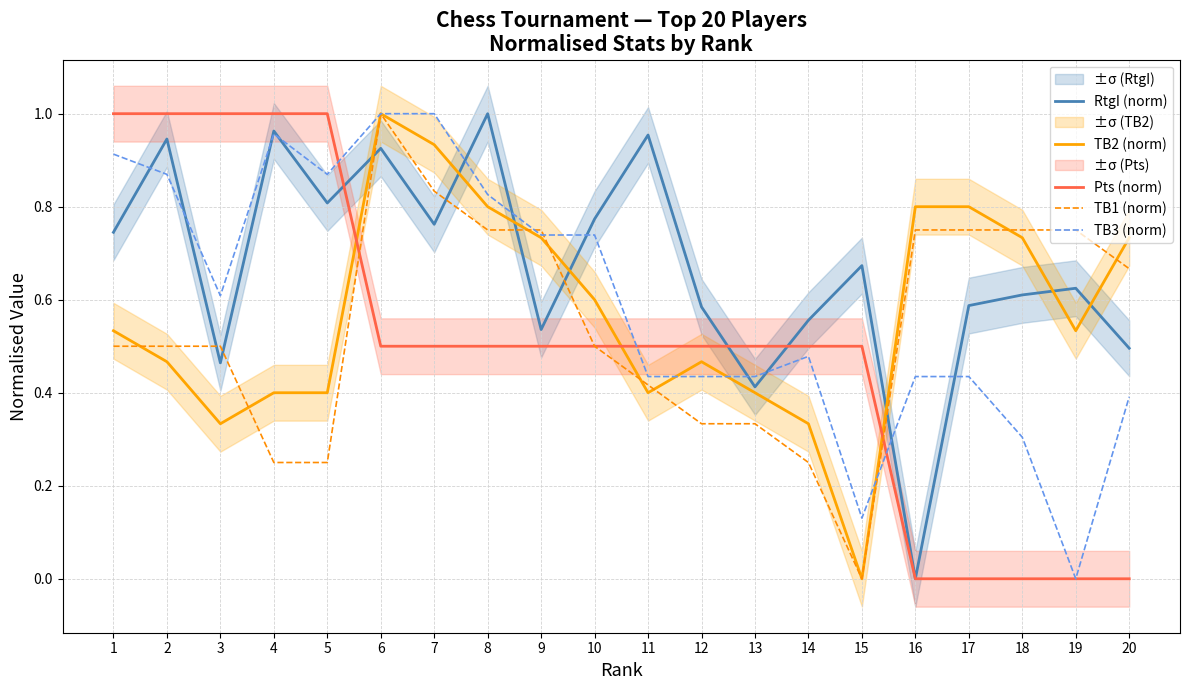

Which series has the largest total across all categories?

RtgI (norm)